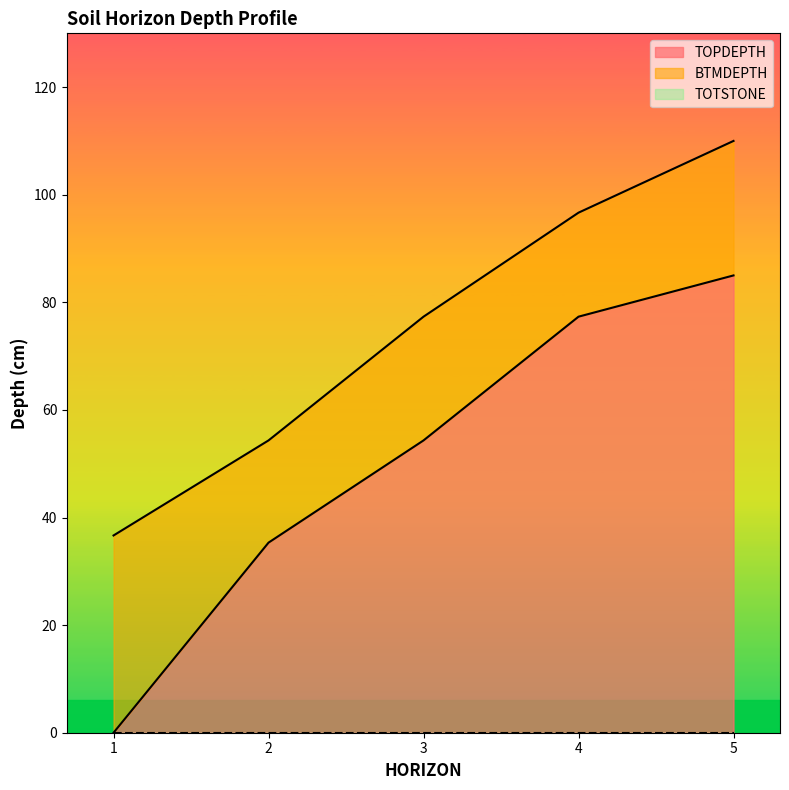

The value of TOPDEPTH at 3 is 93.0. True or false?

False